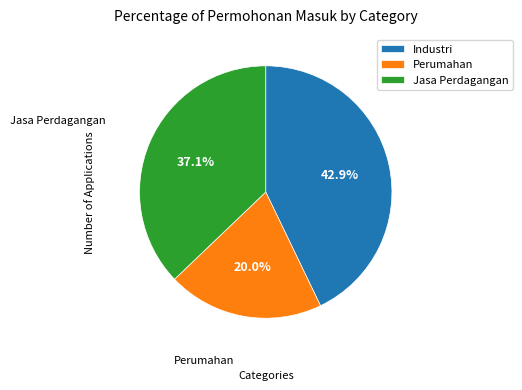

Between Industri and Jasa Perdagangan, which is larger?

Industri